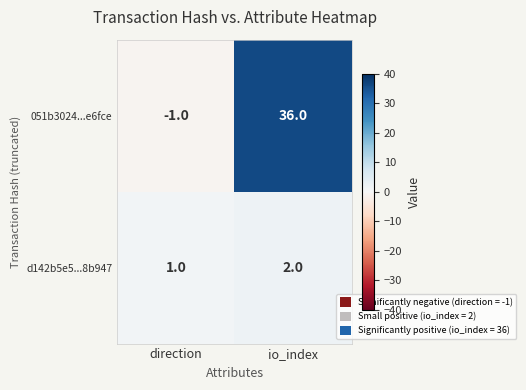

The d142b5e5...8b947 series shows 0 at io_index. True or false?

False